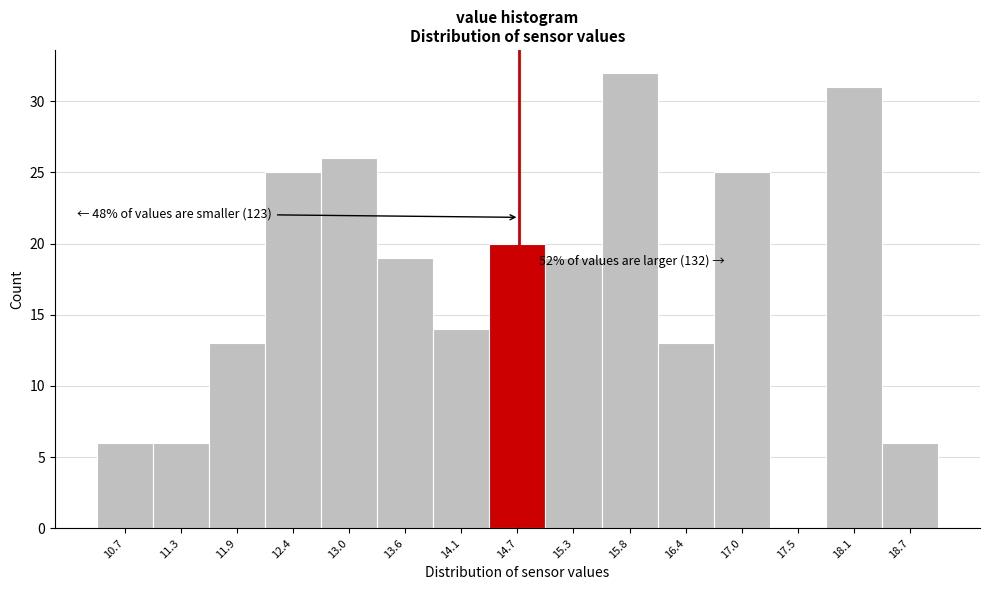

Reading left to right, extract all data points from this chart.

10.7=6	11.3=6	11.9=13	12.4=25	13.0=26	13.6=19	14.1=14	14.7=20	15.3=19	15.8=32	16.4=13	17.0=25	17.5=0	18.1=31	18.7=6